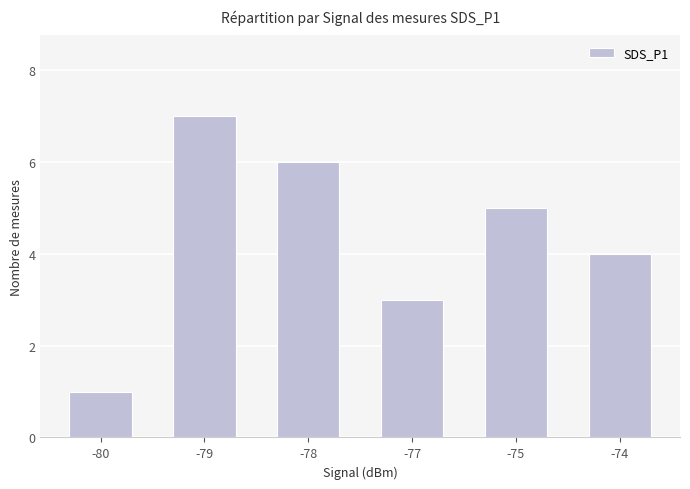

Read the value at -74.

4